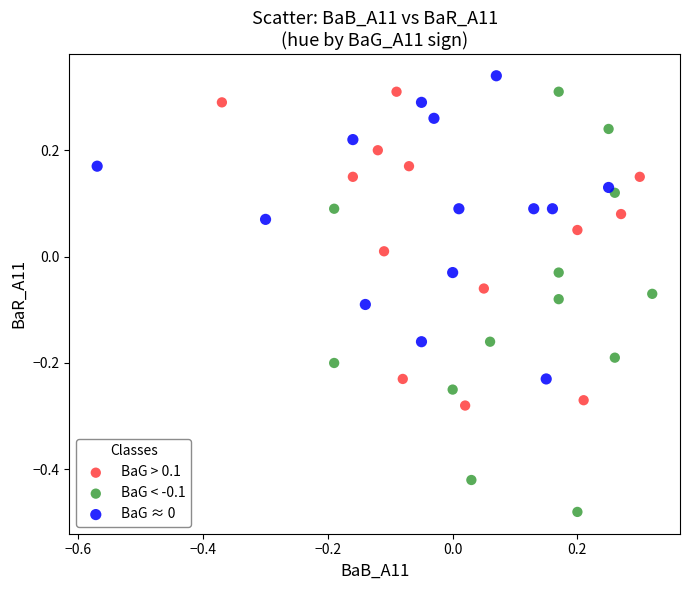

Which series reaches the minimum Y coordinate?

BaG < -0.1